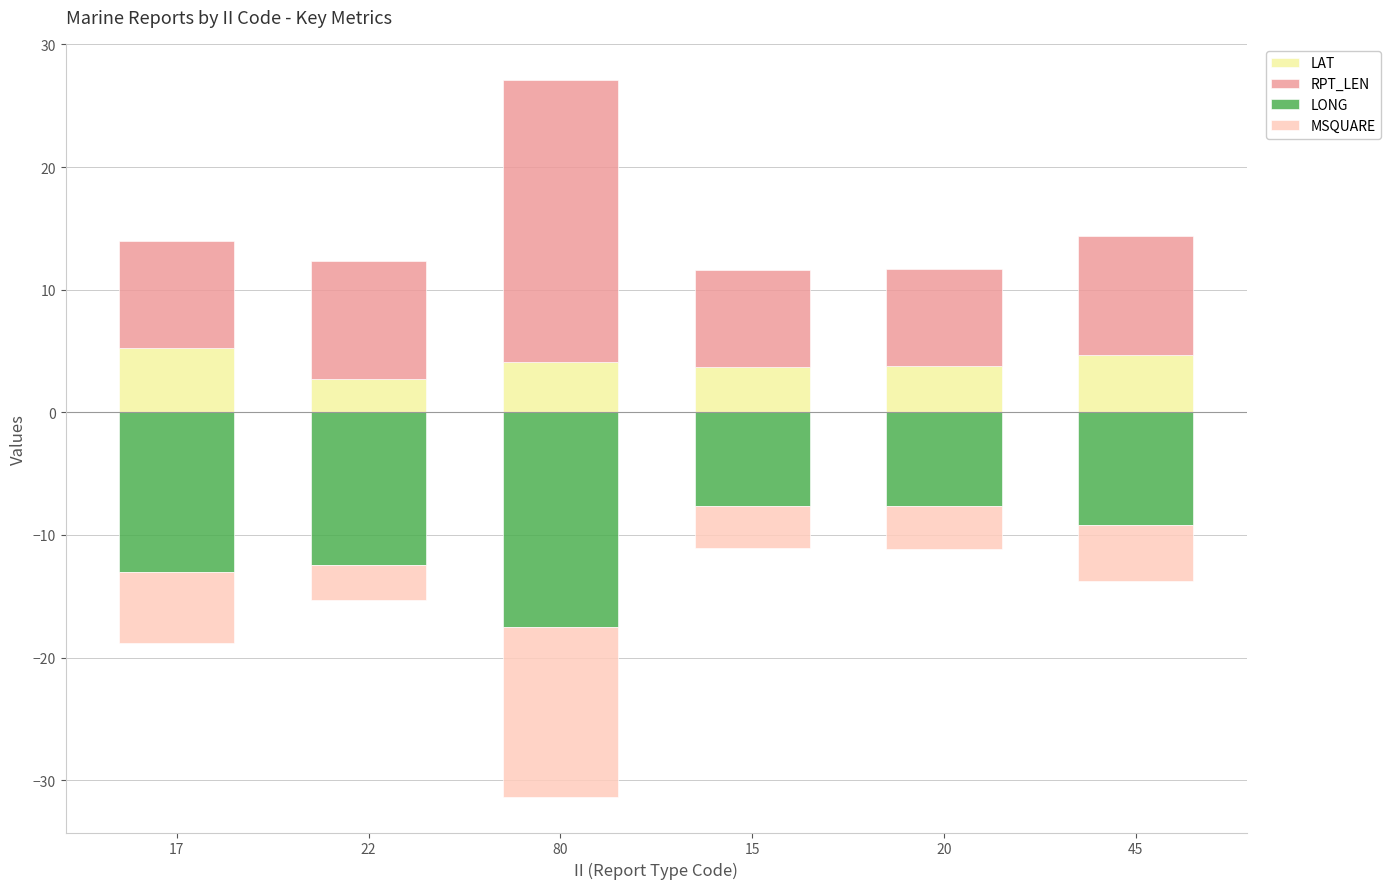

How many groups of bars are there?

6